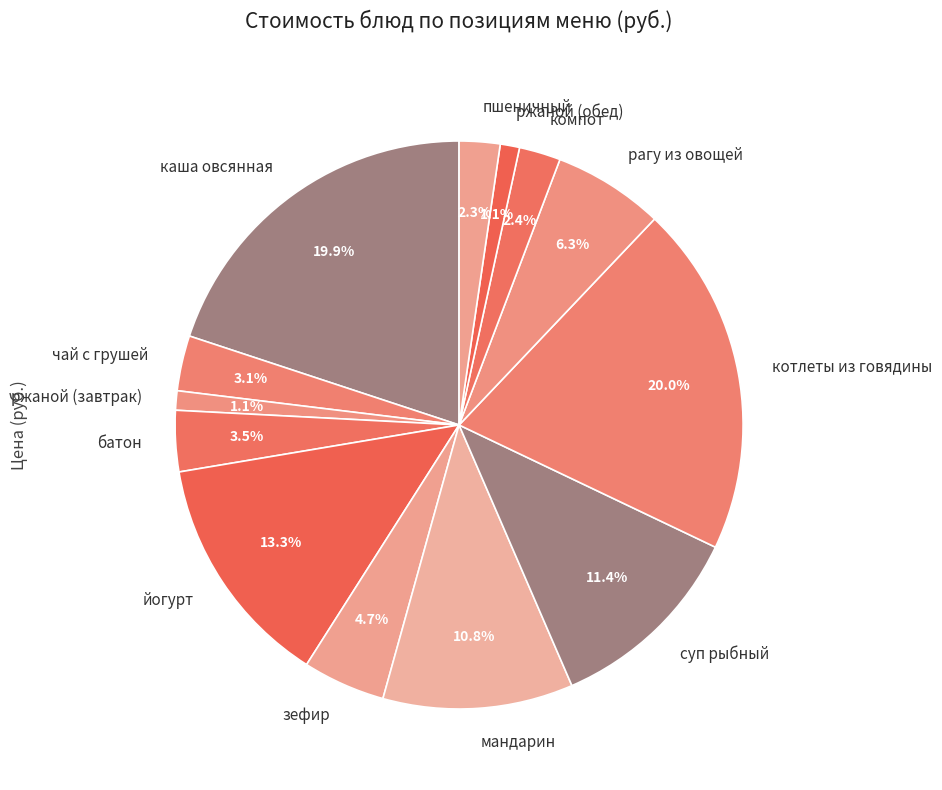

Approximately how many times larger is the value at рагу из овощей compared to мандарин?

0.6